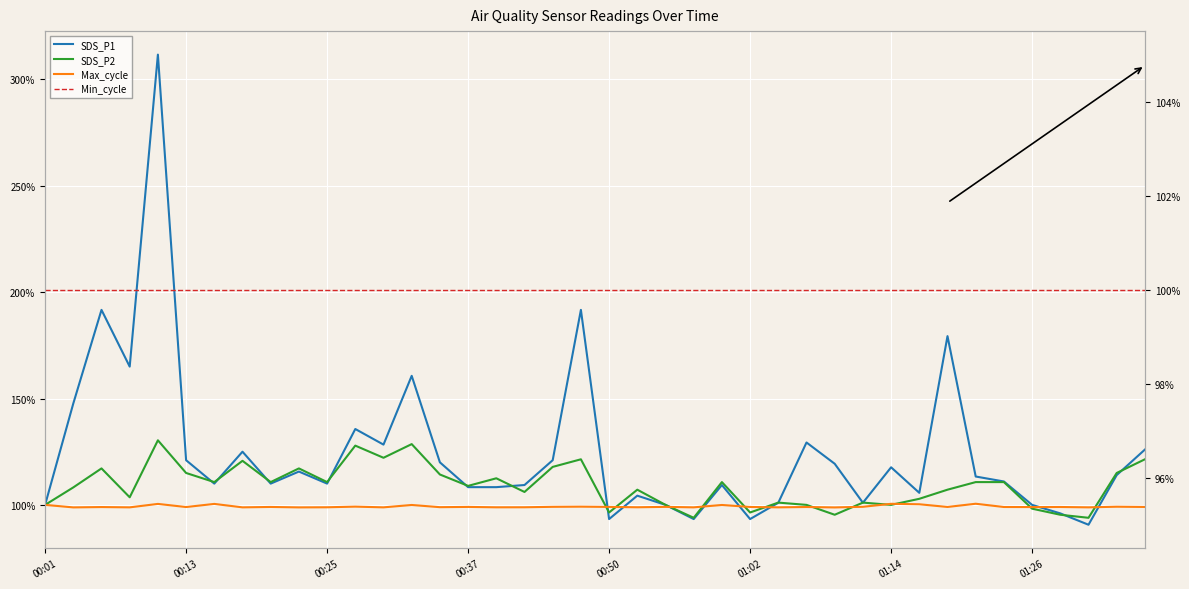

What is the value of the Max_cycle point at the 28th from the left?

99.0